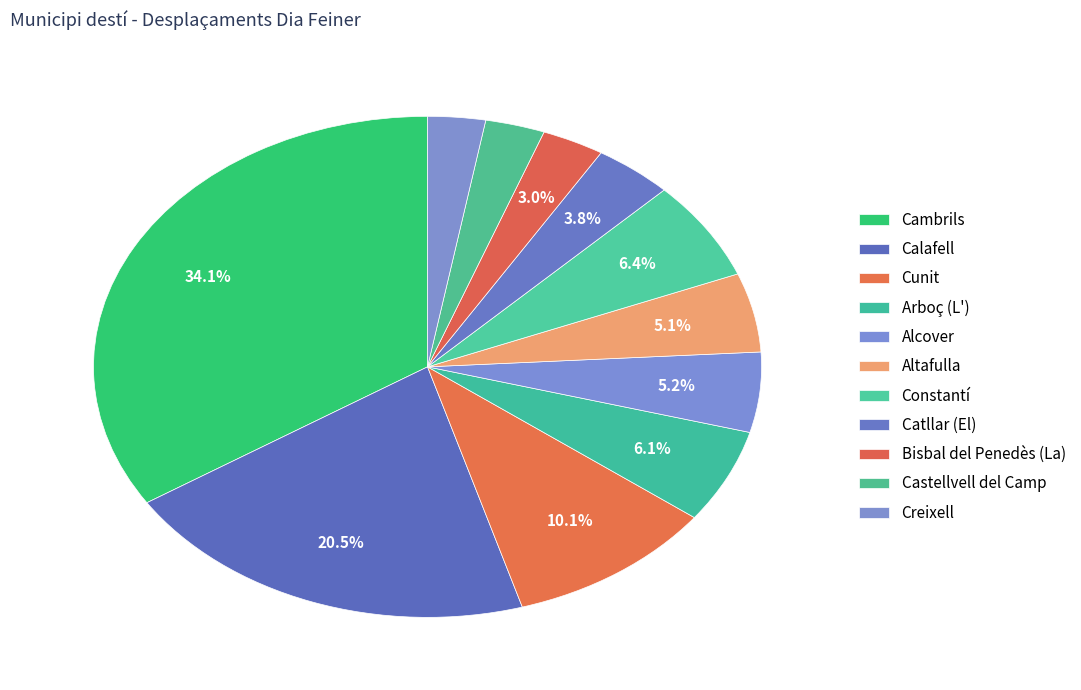

To the nearest percent, what is the combined percentage of Altafulla and Calafell?

26%